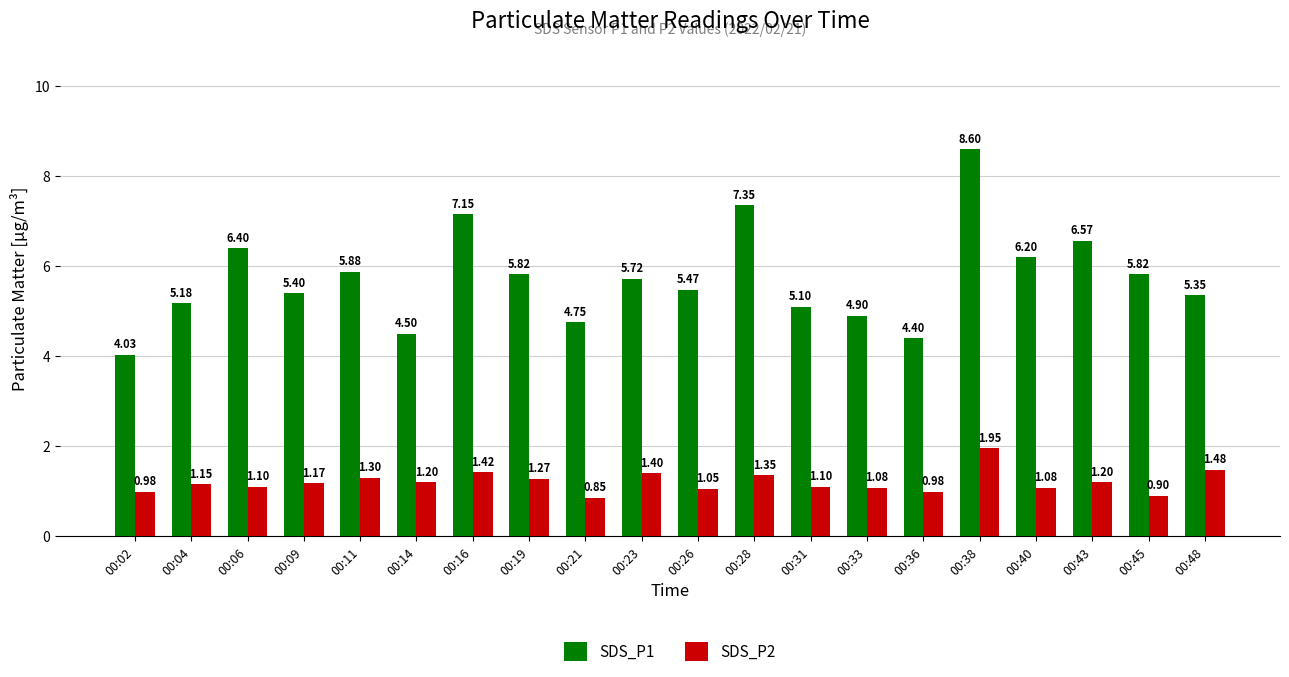

Rank the series by their maximum value, from lowest to highest.

SDS_P2, SDS_P1